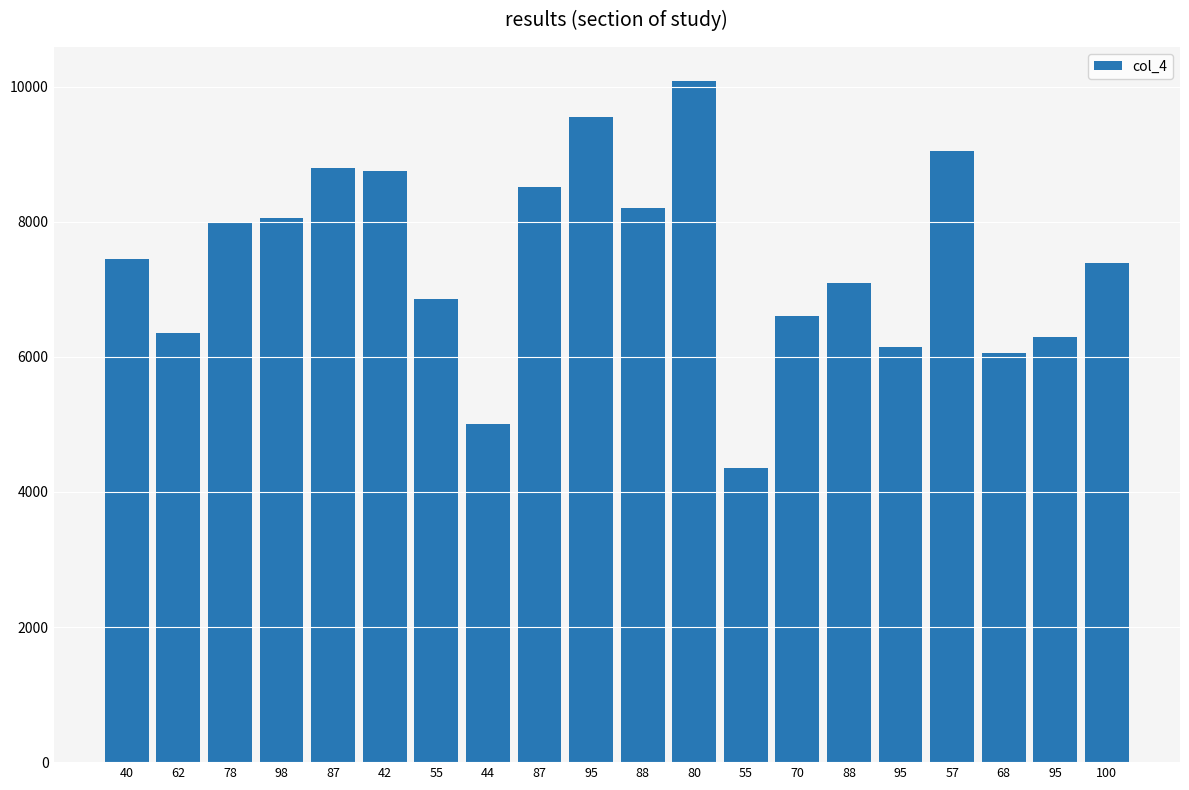

How many bars are there in total?

20